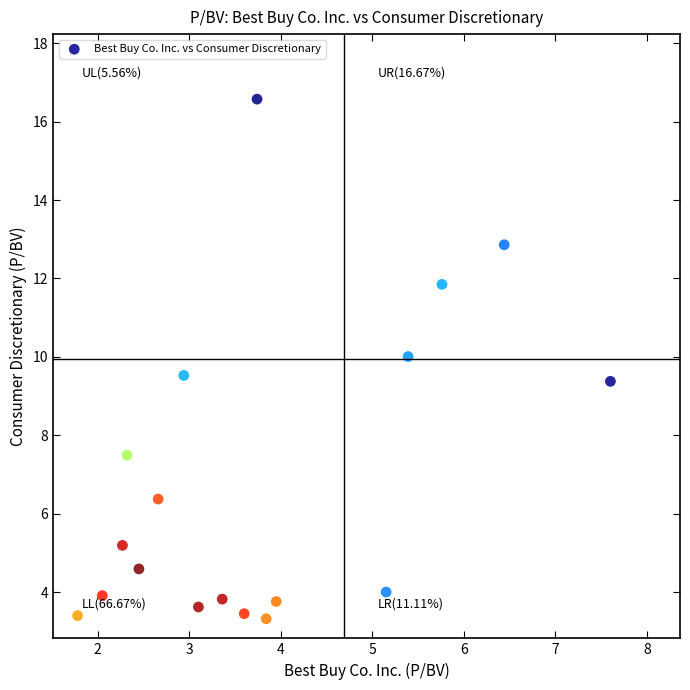

What is the range of X values (max minus min)?

5.8